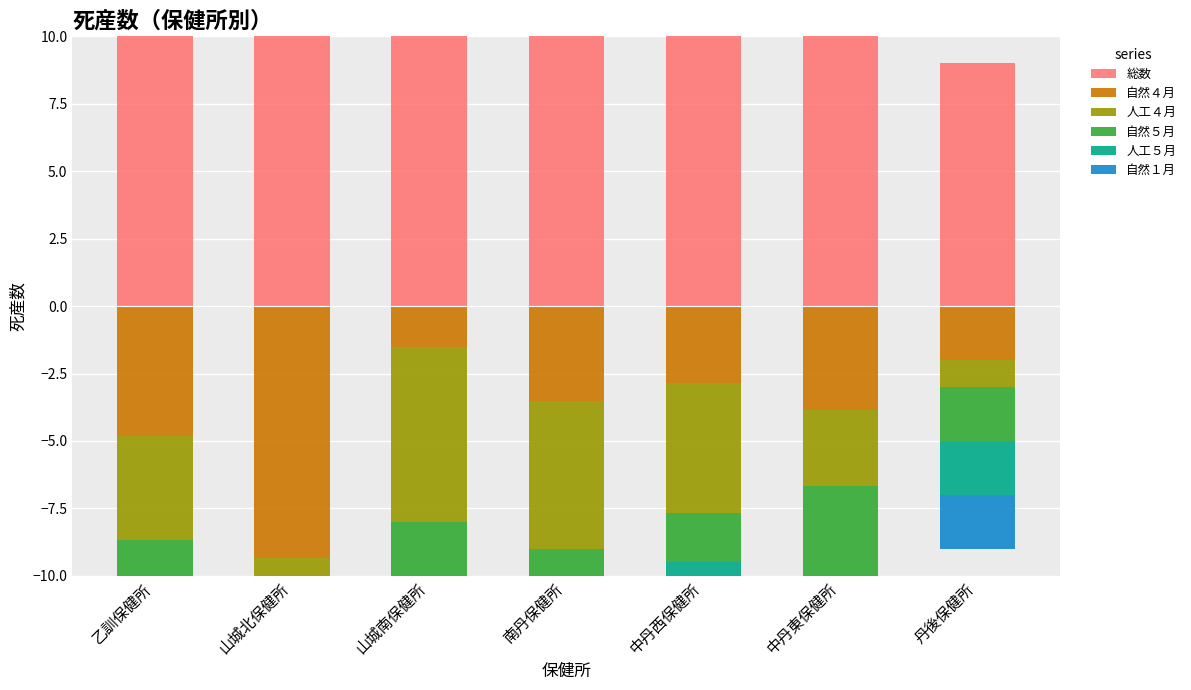

What is the difference between the highest and lowest values at 山城南保健所?

24.5